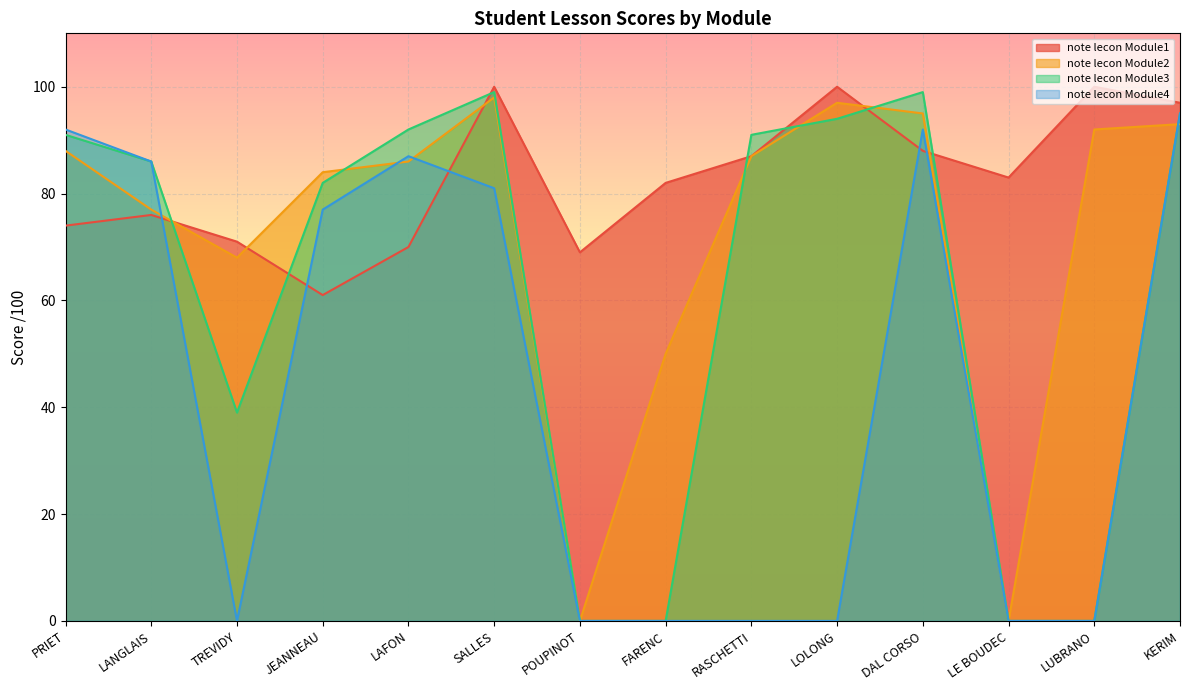

Rank the series by their maximum value, from lowest to highest.

note lecon Module4, note lecon Module2, note lecon Module3, note lecon Module1